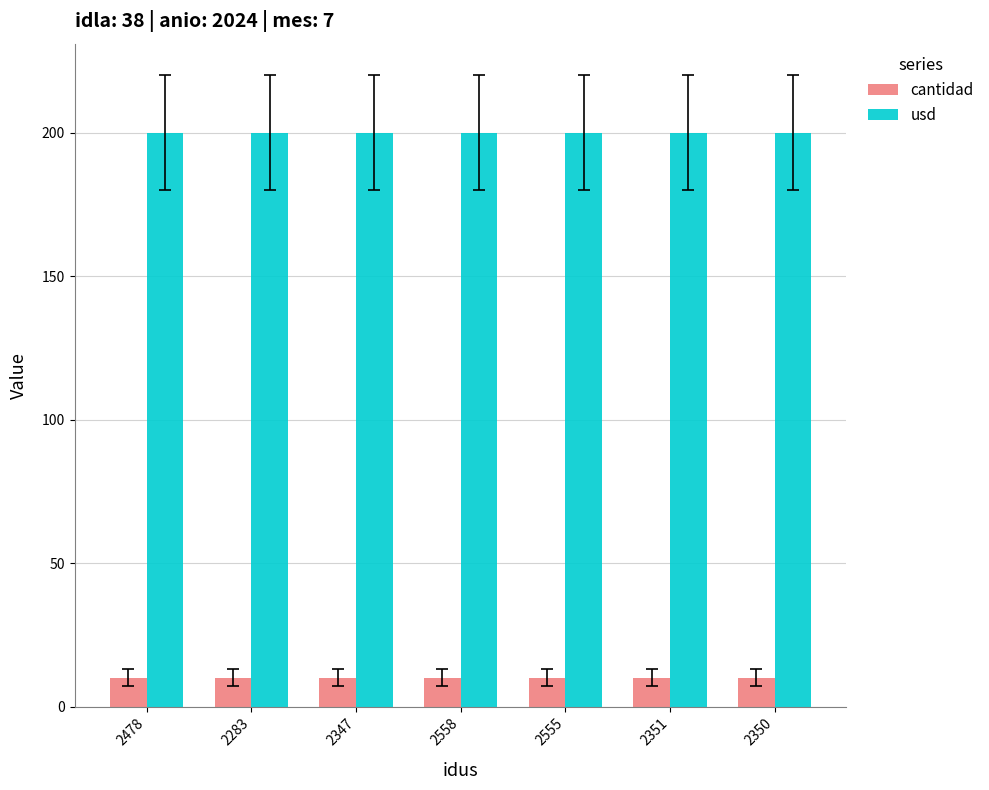

Read the usd value at 2347.

200